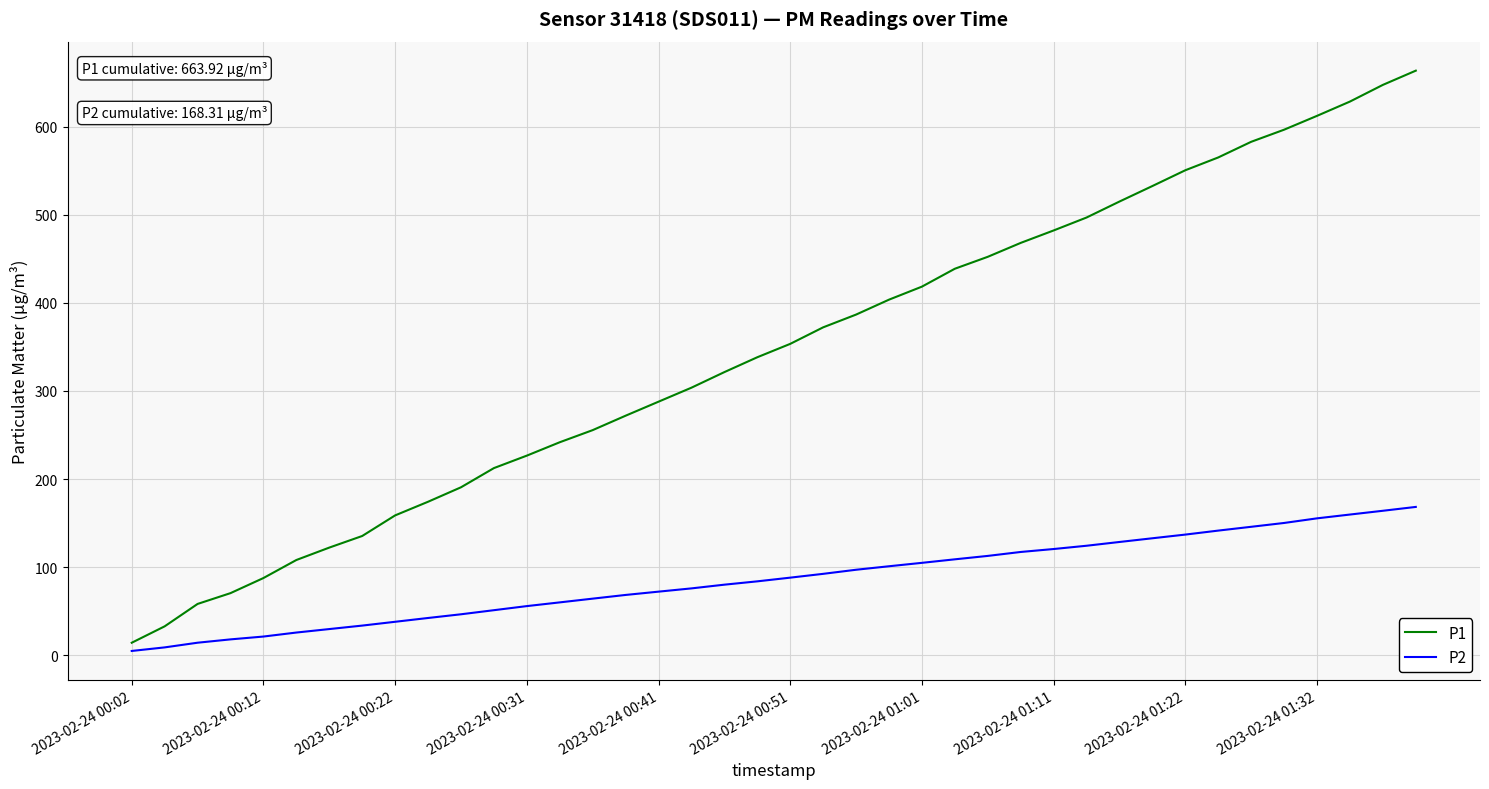

True or false: P2 and P1 cross at least once.

False